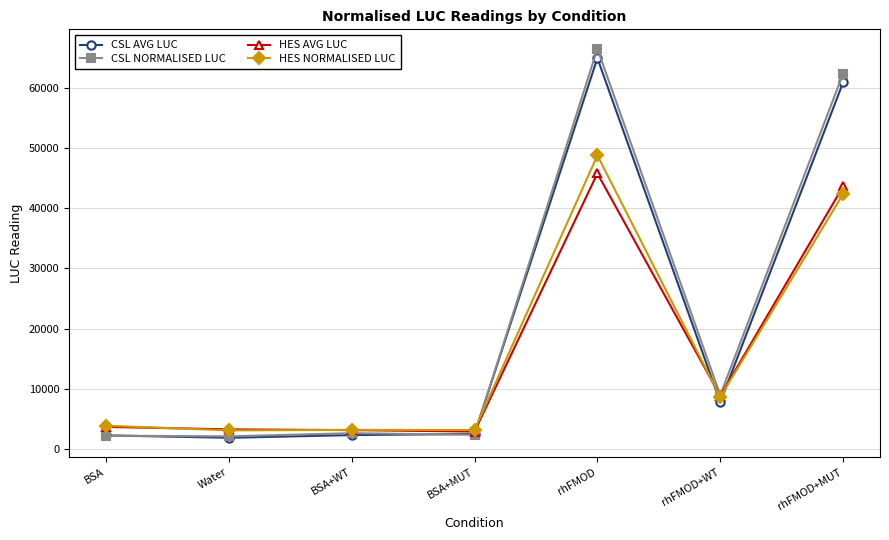

Which series ends up on top after the final intersection of CSL AVG LUC and HES AVG LUC?

CSL AVG LUC